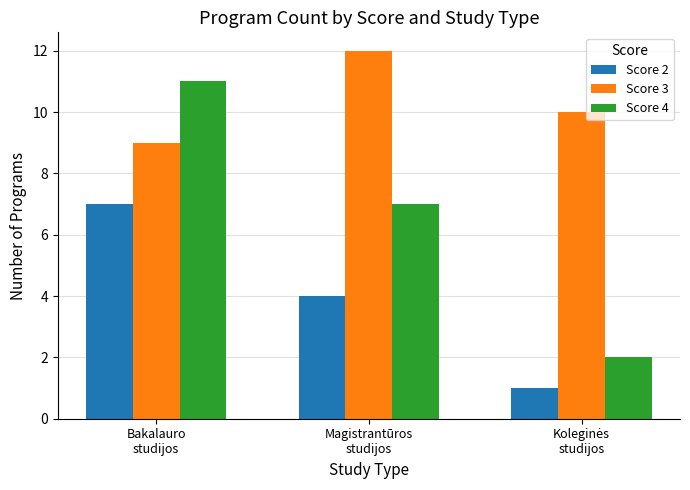

Reading left to right, list all the values displayed in this chart.

Score 2: 7	4	1
Score 3: 9	12	10
Score 4: 11	7	2